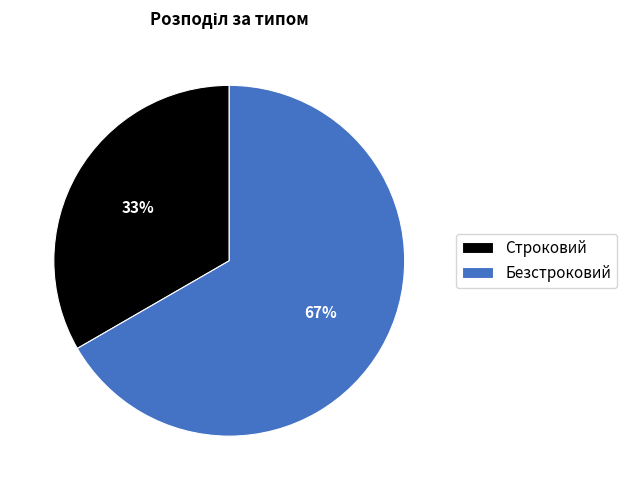

Do Строковий and Безстроковий together represent more than half of the pie?

Yes